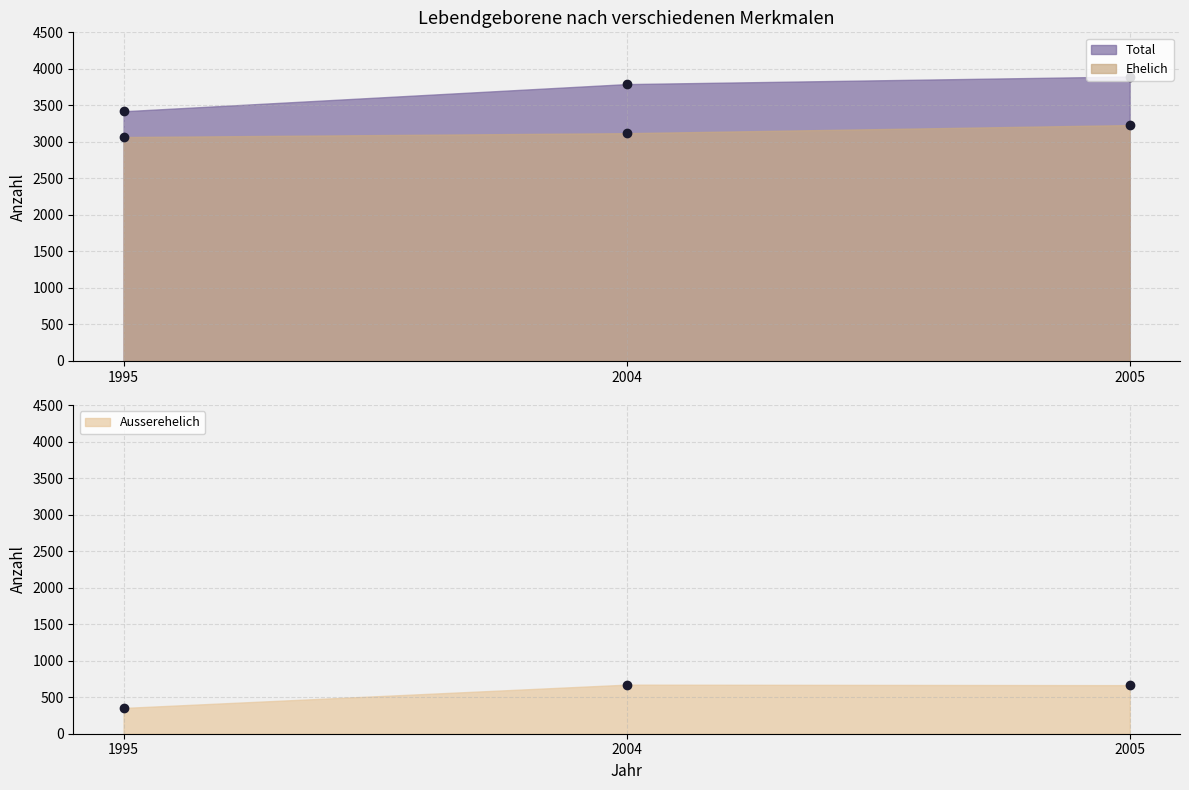

Which series changed the most between 1995 and 2004?

Total